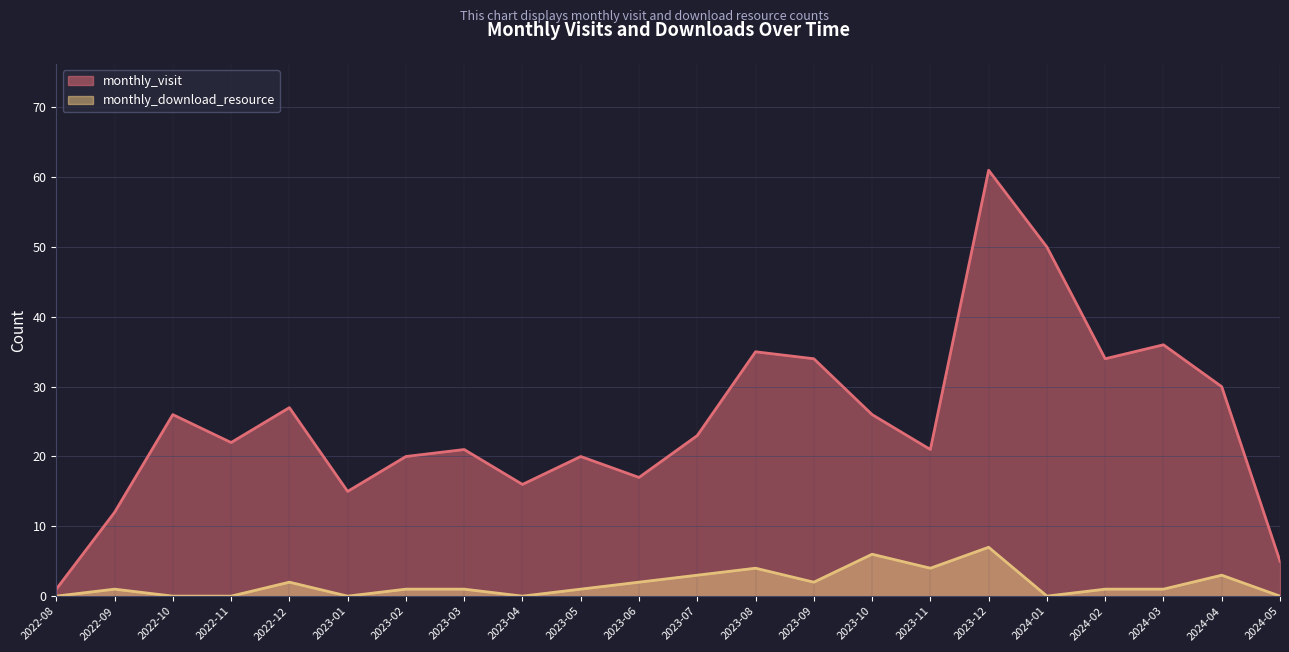

Count the monthly_download_resource values in the range 0 to 3.

18